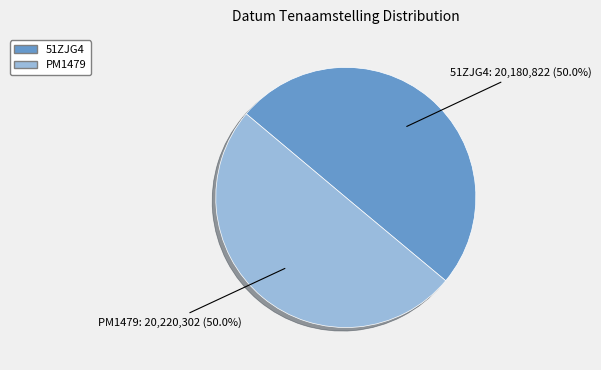

How many segments does this pie chart have?

2